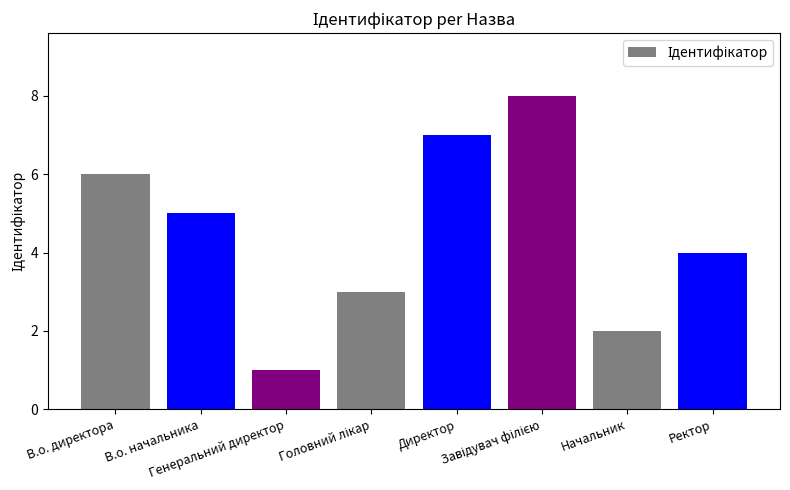

What is the maximum value shown in the chart?

8